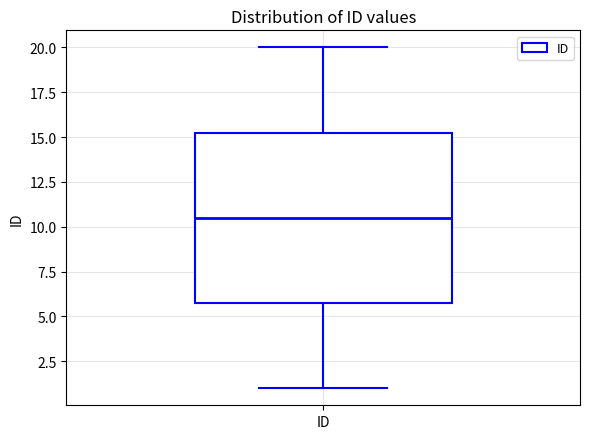

Read this box plot against the y-axis: the position of the median line, the range covered by the box, and the ends of both whiskers. The values are not printed on the chart, so give them approximately, as read against the axis.

median 10.5, box 6.0 to 15.5, whiskers 1.0 to 20.0